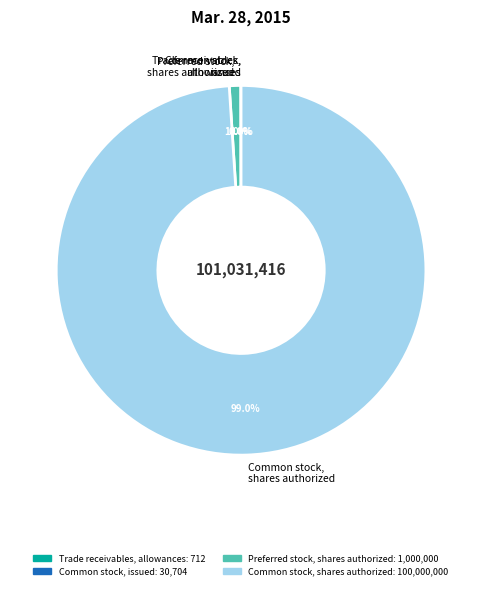

What portion of the pie excludes Preferred stock, shares authorized?

99.0%